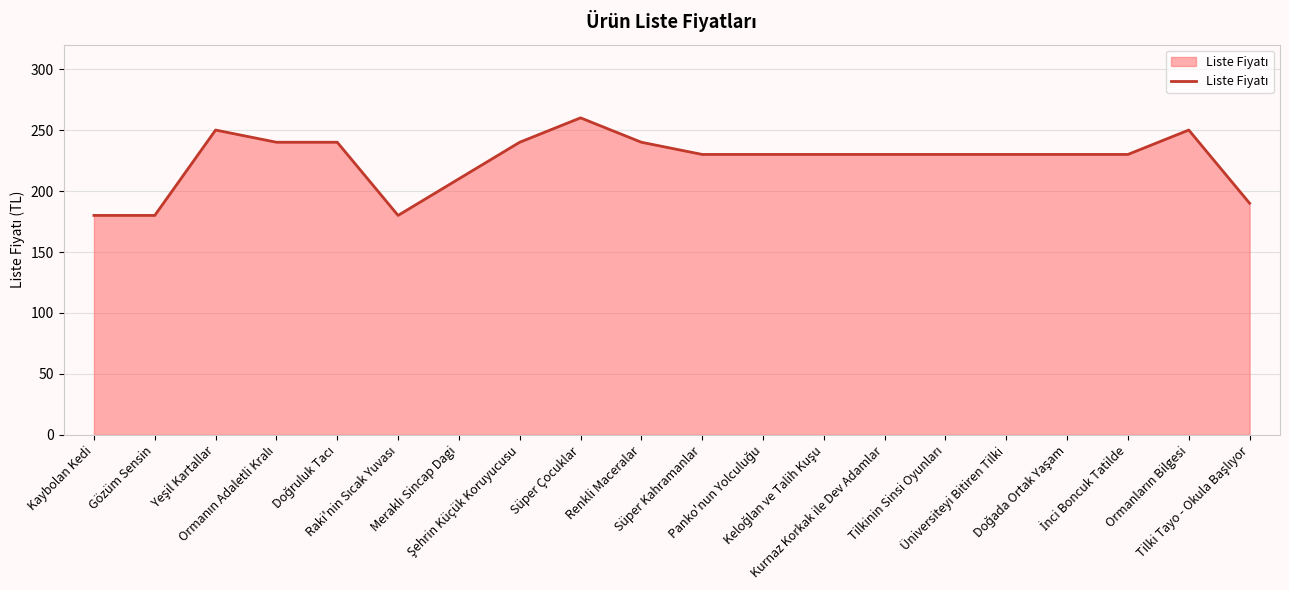

What is the average value?

225